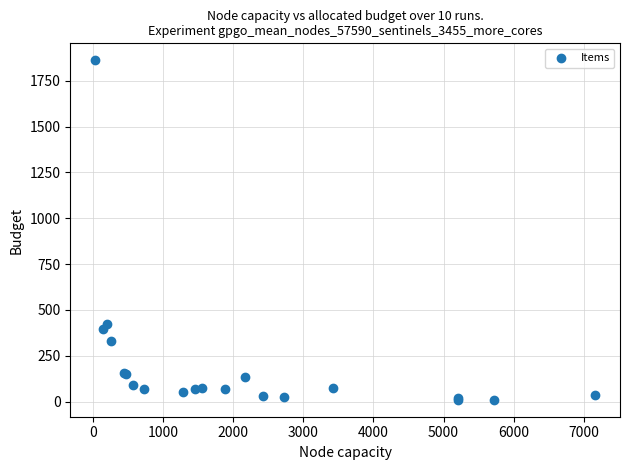

What Y value in the scatter plot is closest to 936?

422.4